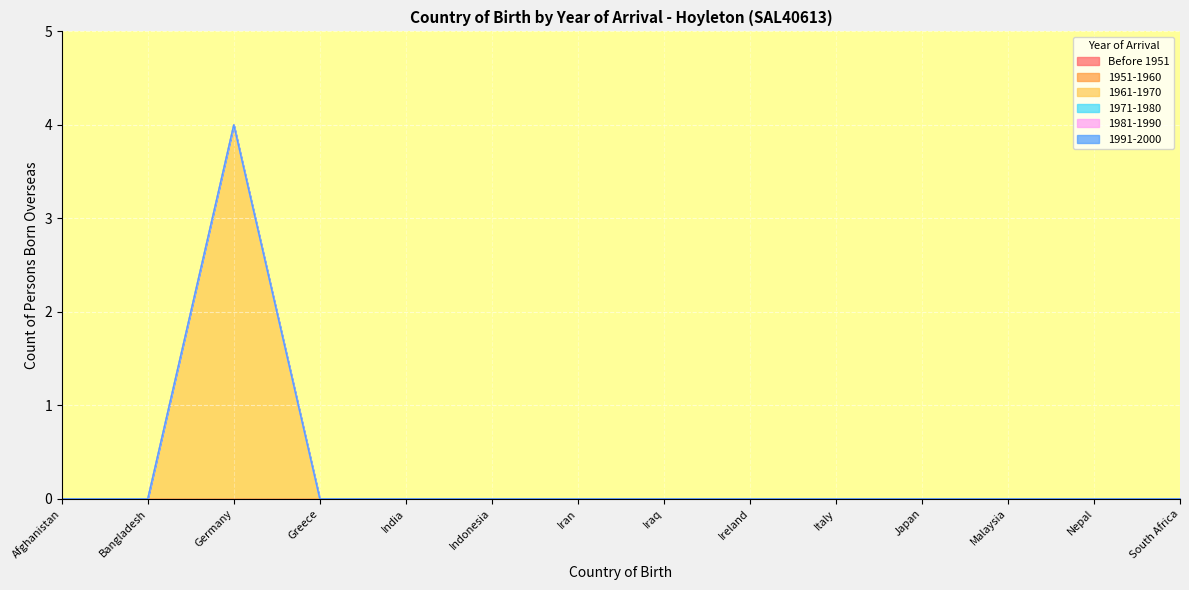

How many positive values does the 1961-1970 series have?

1